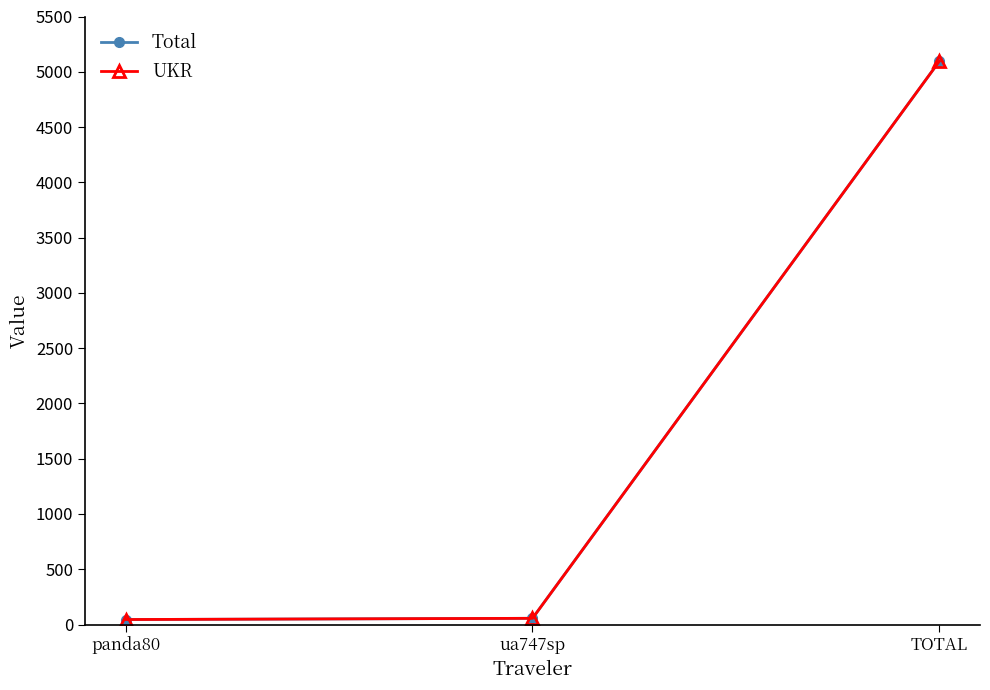

What is the lowest value of the UKR series?

45.1